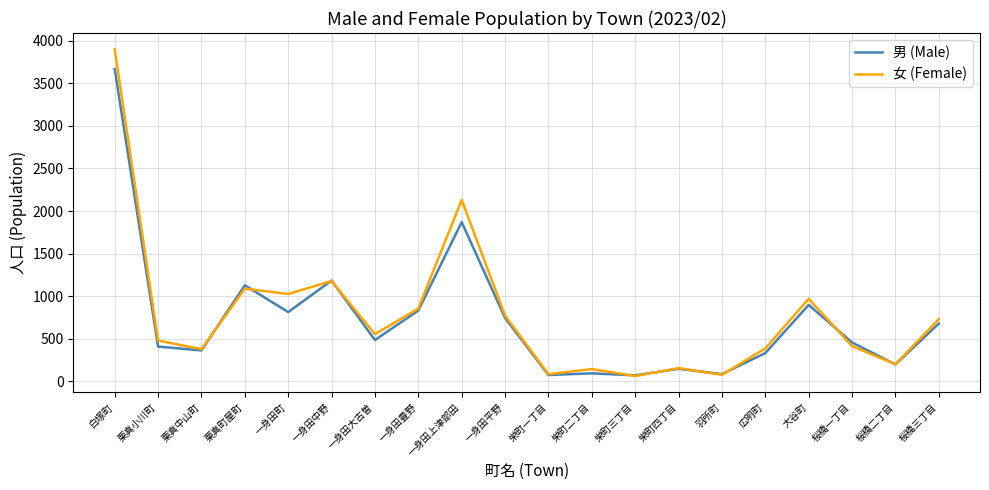

At which label does 男 (Male) first exceed 486?

白塚町